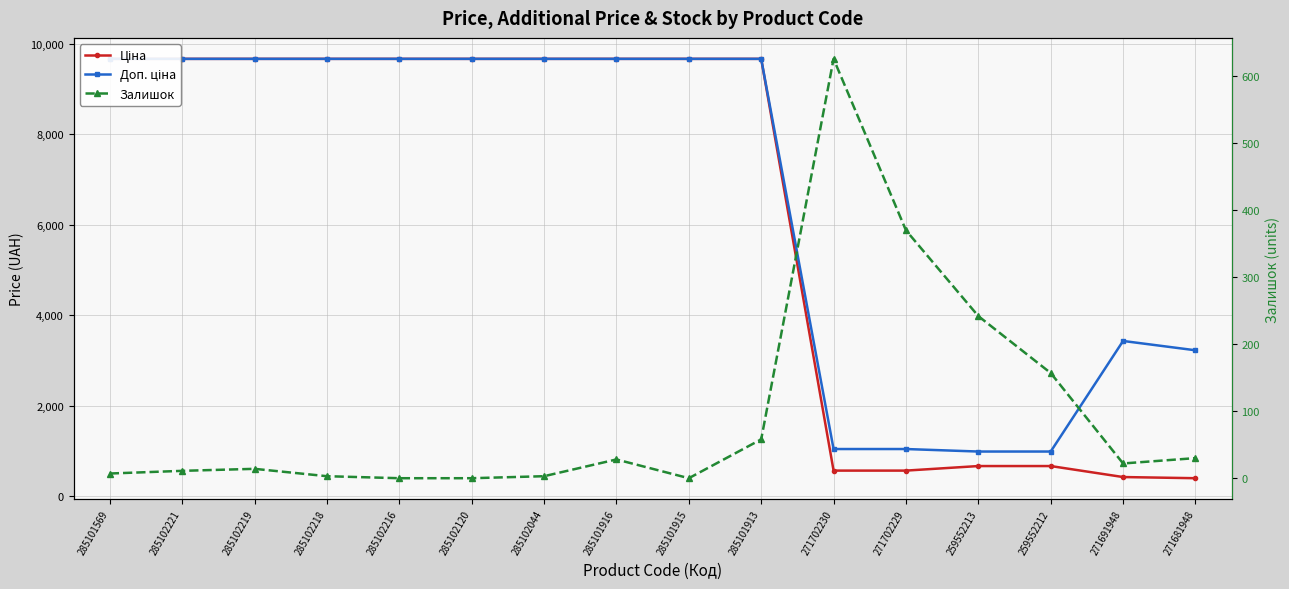

True or false: Ціна has more than 0 interior local peaks.

False